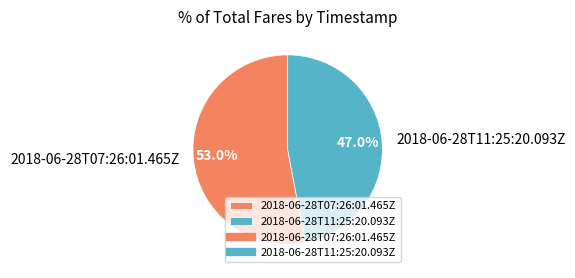

What portion of the pie excludes 2018-06-28T11:25:20.093Z?

53.0%